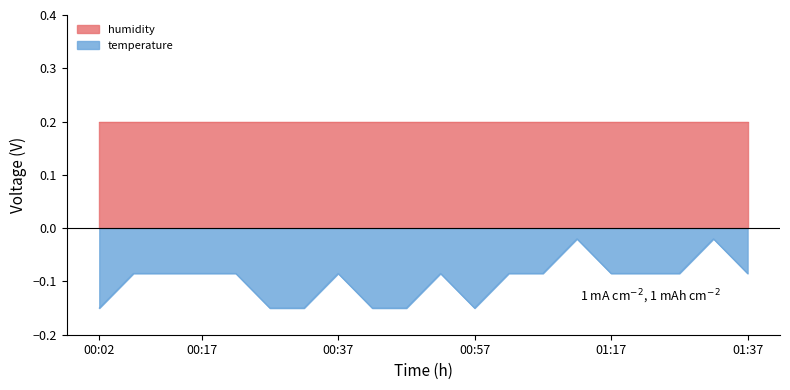

List the labels in order of value, largest first.

01:12, 01:32, 00:07, 00:12, 00:17, 00:22, 00:37, 00:52, 01:02, 01:07, 01:17, 01:22, 01:27, 01:37, 00:02, 00:27, 00:32, 00:42, 00:47, 00:57